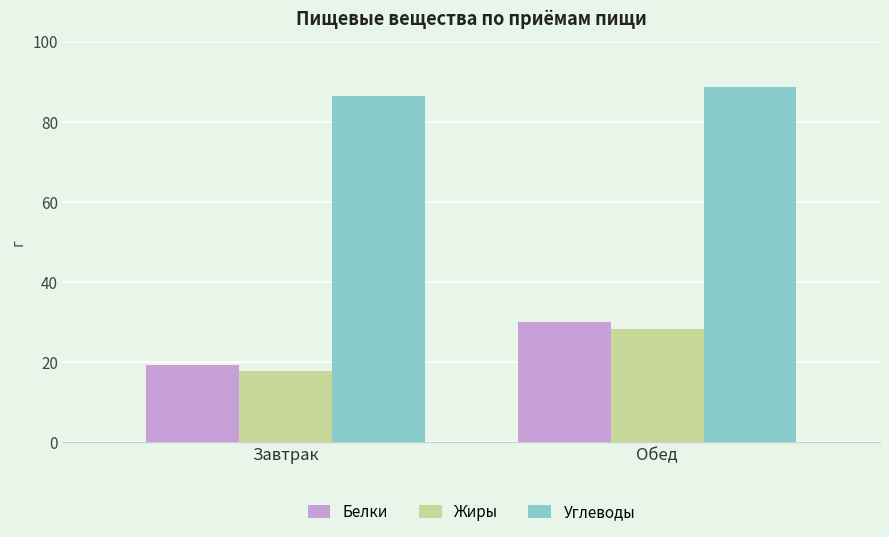

What is the label of the 2nd bar from the right?

Завтрак